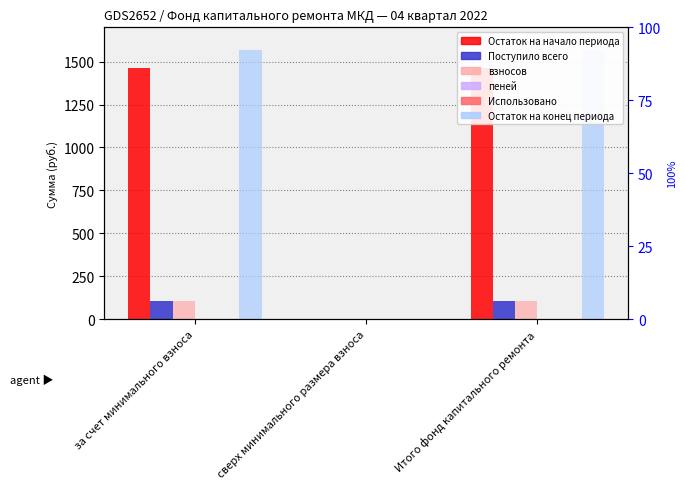

What is the sum of the Остаток на конец периода values at сверх минимального размера взноса and Итого фонд капитального ремонта?

1566.0